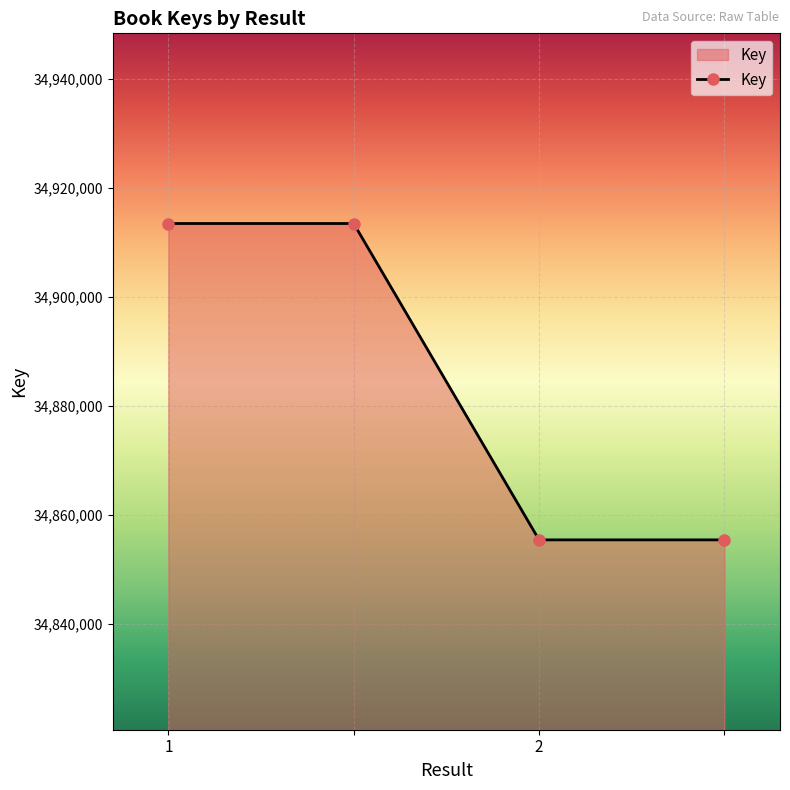

What is the minimum value shown in the chart?

34855358